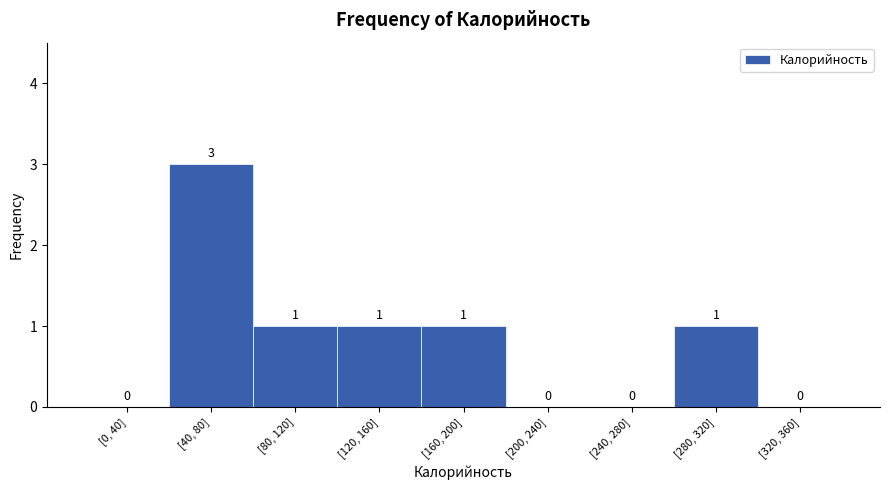

Reading right to left, list all the values displayed in this chart.

[320, 360]=0	[280, 320]=1	[240, 280]=0	[200, 240]=0	[160, 200]=1	[120, 160]=1	[80, 120]=1	[40, 80]=3	[0, 40]=0